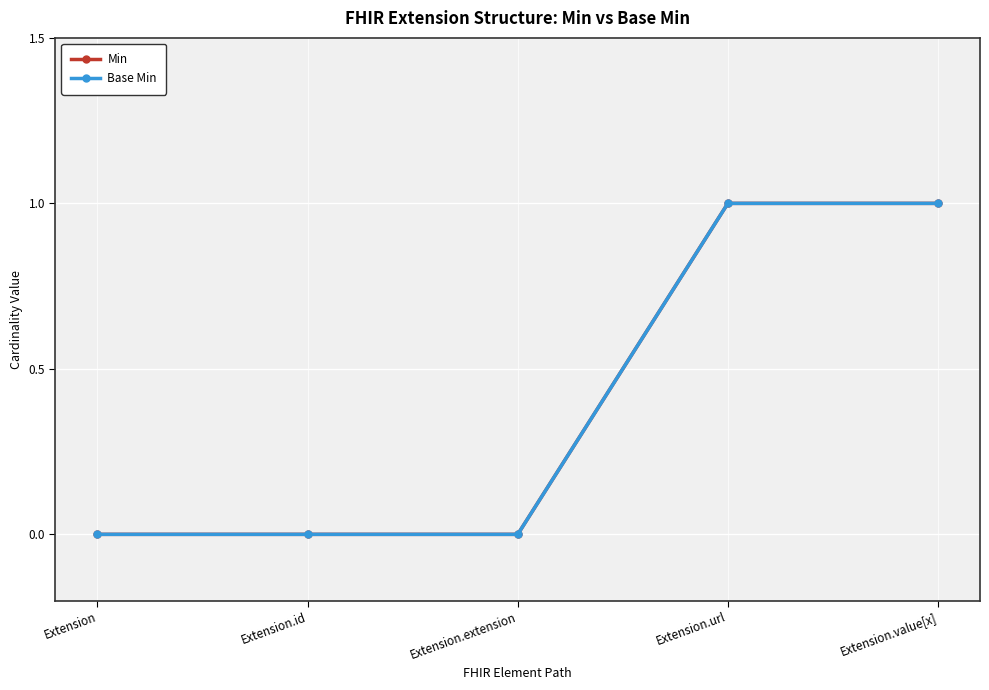

True or false: Base Min and Min cross at least once.

False